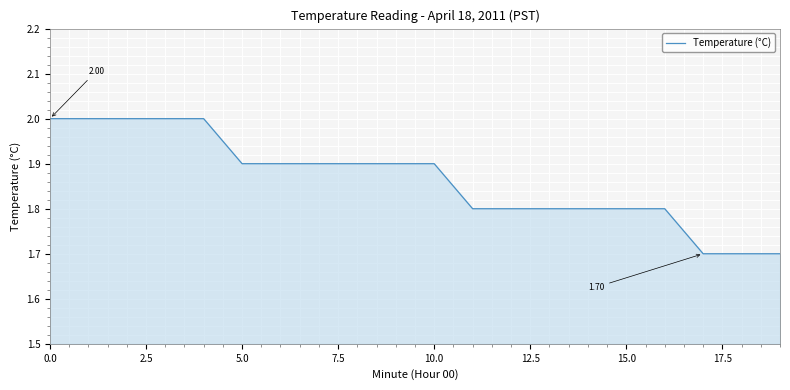

Reading left to right, what are all the values shown in this chart?

2.0	2.0	2.0	2.0	2.0	1.9	1.9	1.9	1.9	1.9	1.9	1.8	1.8	1.8	1.8	1.8	1.8	1.7	1.7	1.7